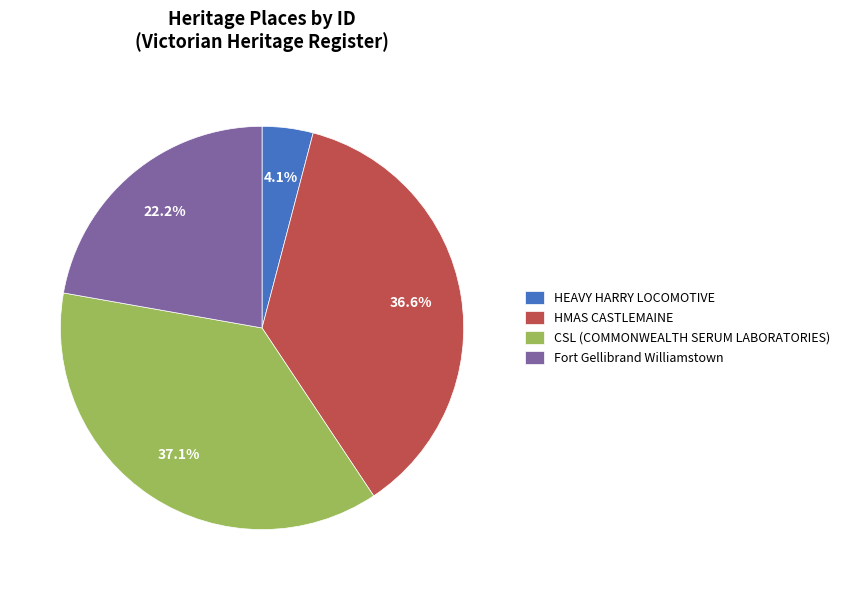

To the nearest percent, what is the difference between the largest and smallest slice percentages?

33%